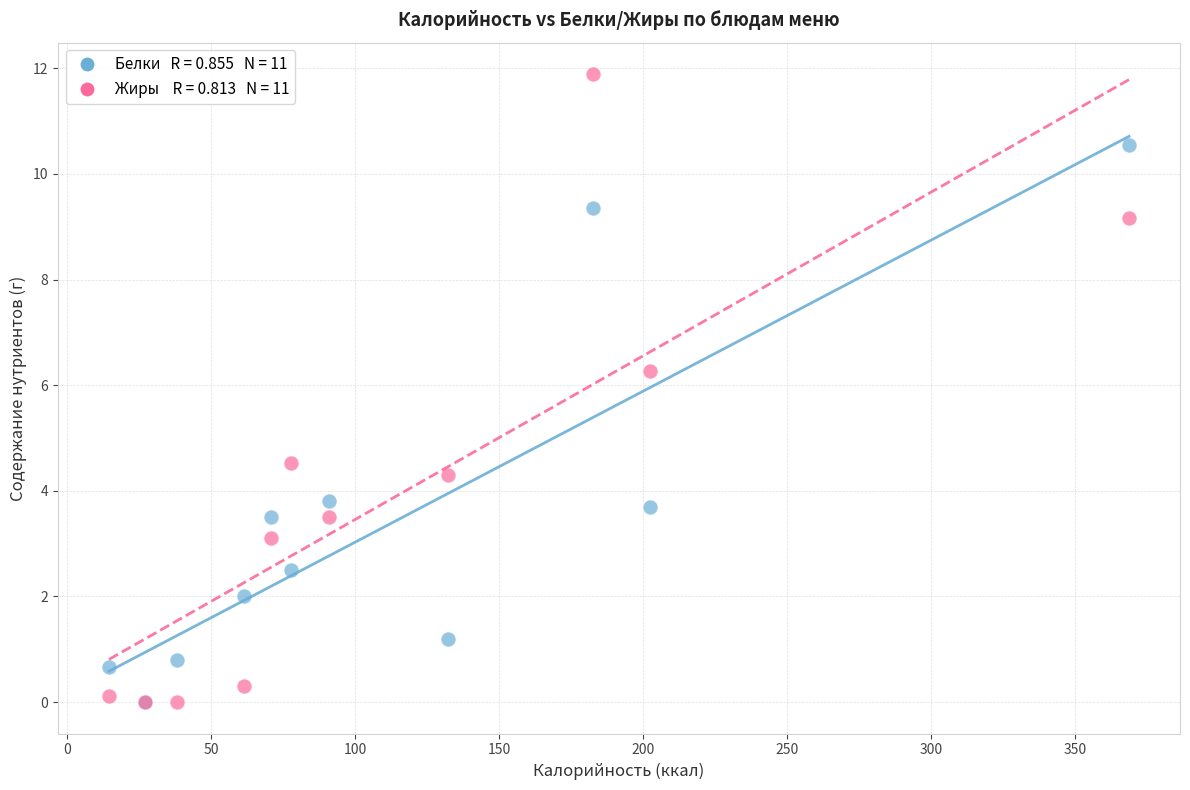

Across all series, what Y value is closest to 5?

4.5